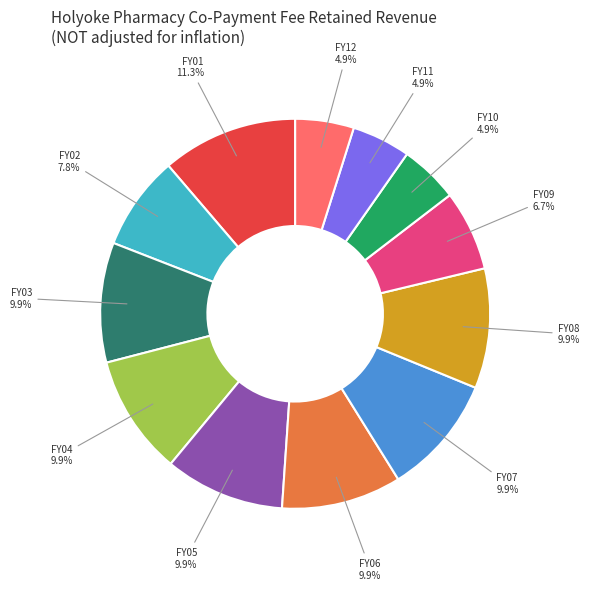

Which slice is the largest?

FY01